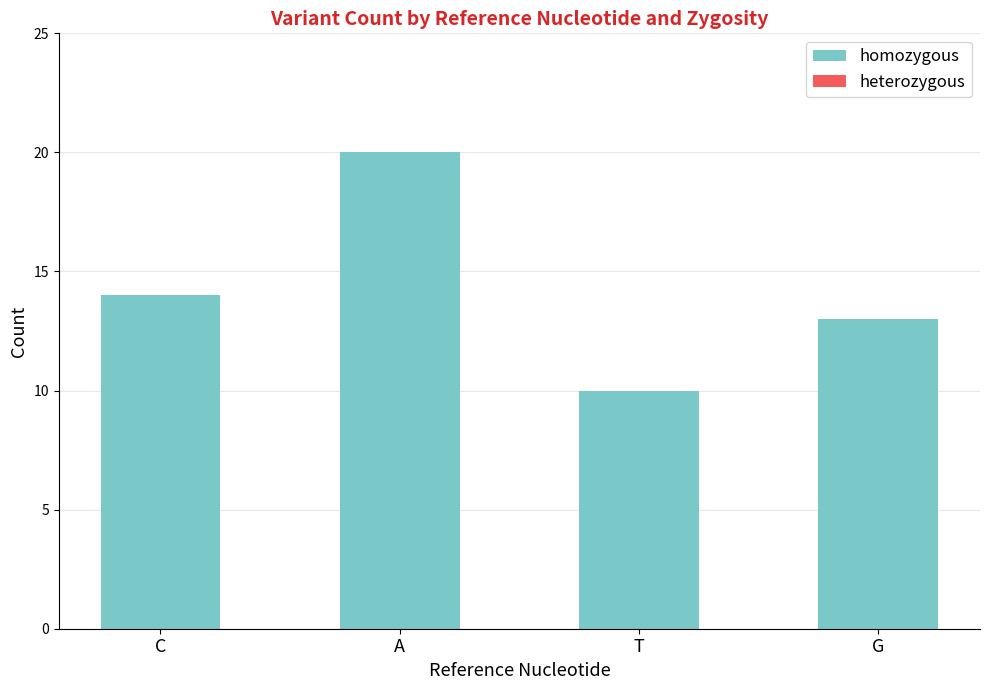

Where is the data nearest to the value 15?

C